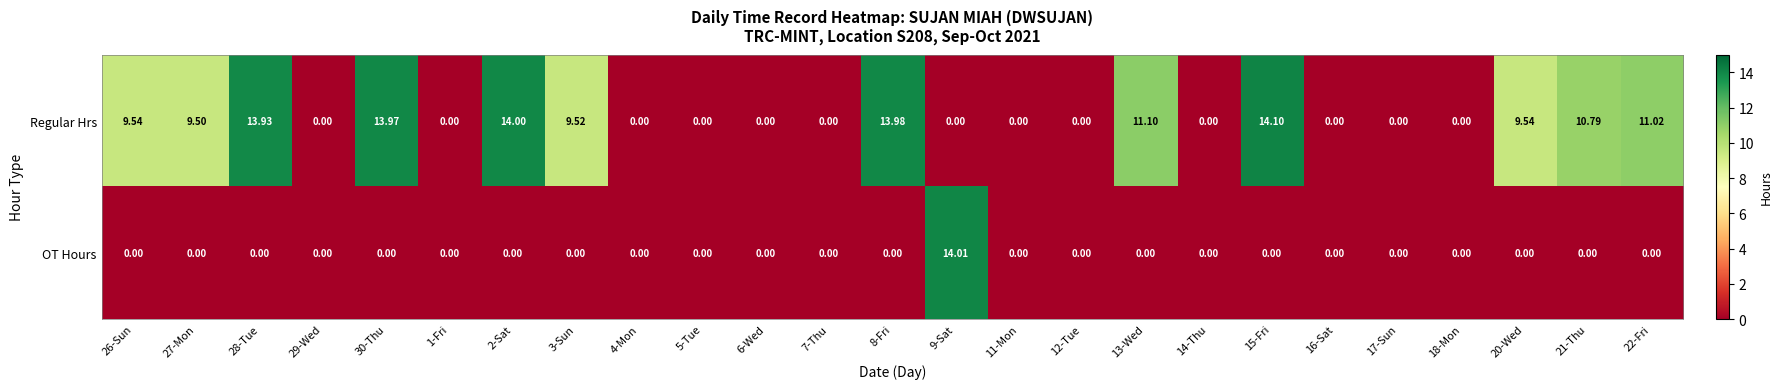

Rank the series by their maximum value, from highest to lowest.

Regular Hrs, OT Hours